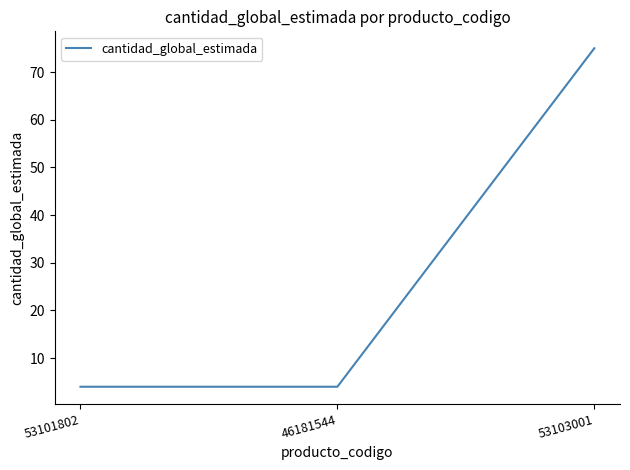

What position from the right is 46181544?

2